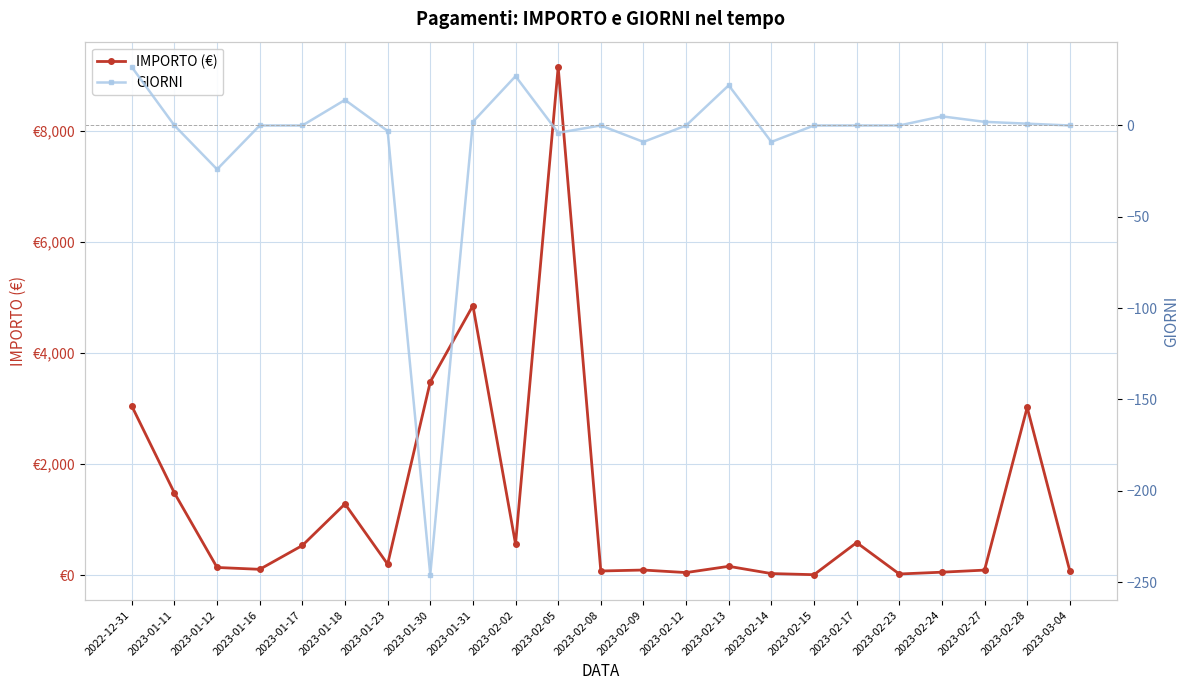

At which category does the chart reach its minimum across all series?

2023-01-30